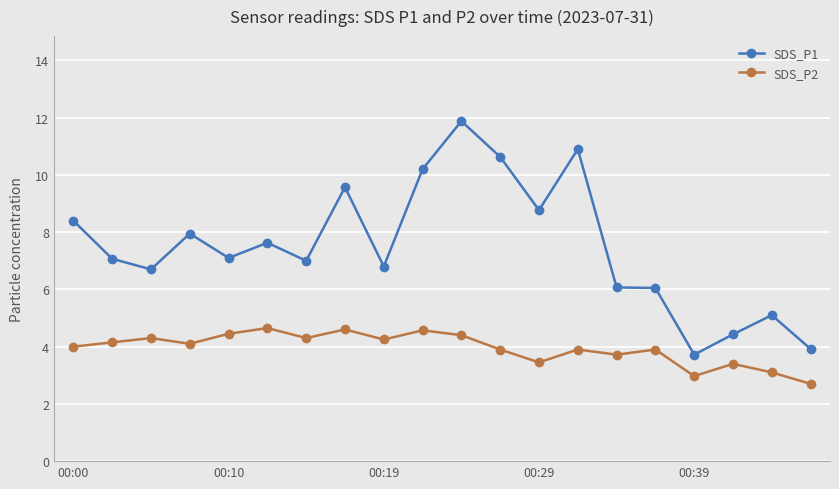

What is the value of the SDS_P1 point at the 17th from the left?

3.7